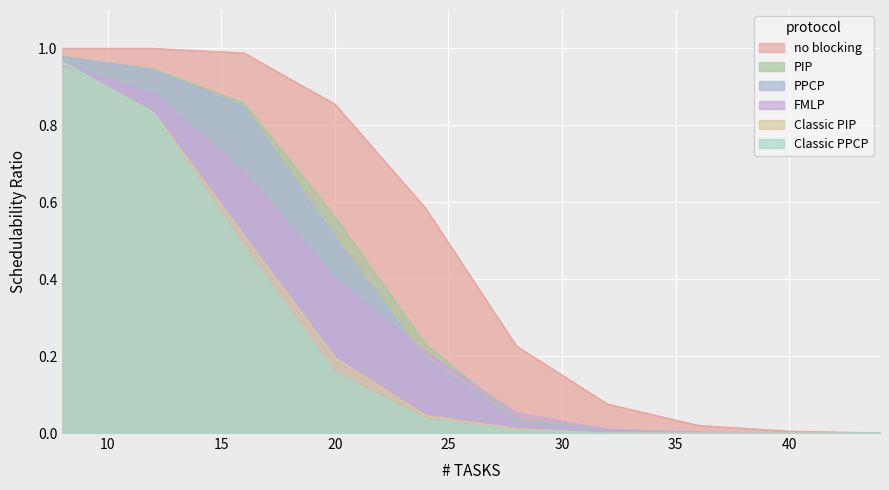

Between 40 and 16, which is larger?

16